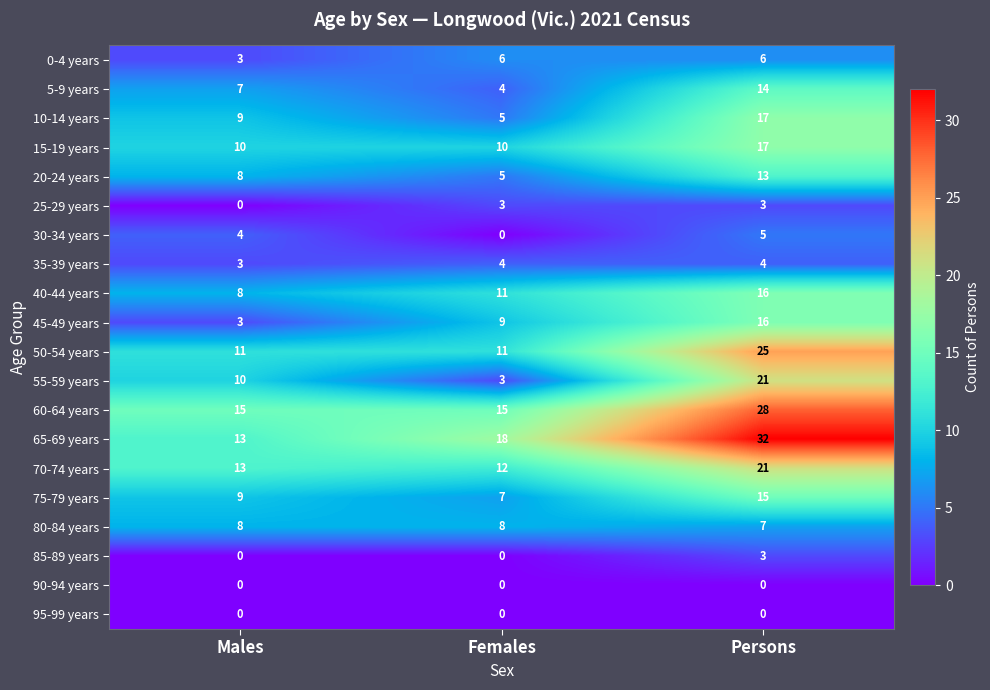

What is the minimum value for 10-14 years?

5